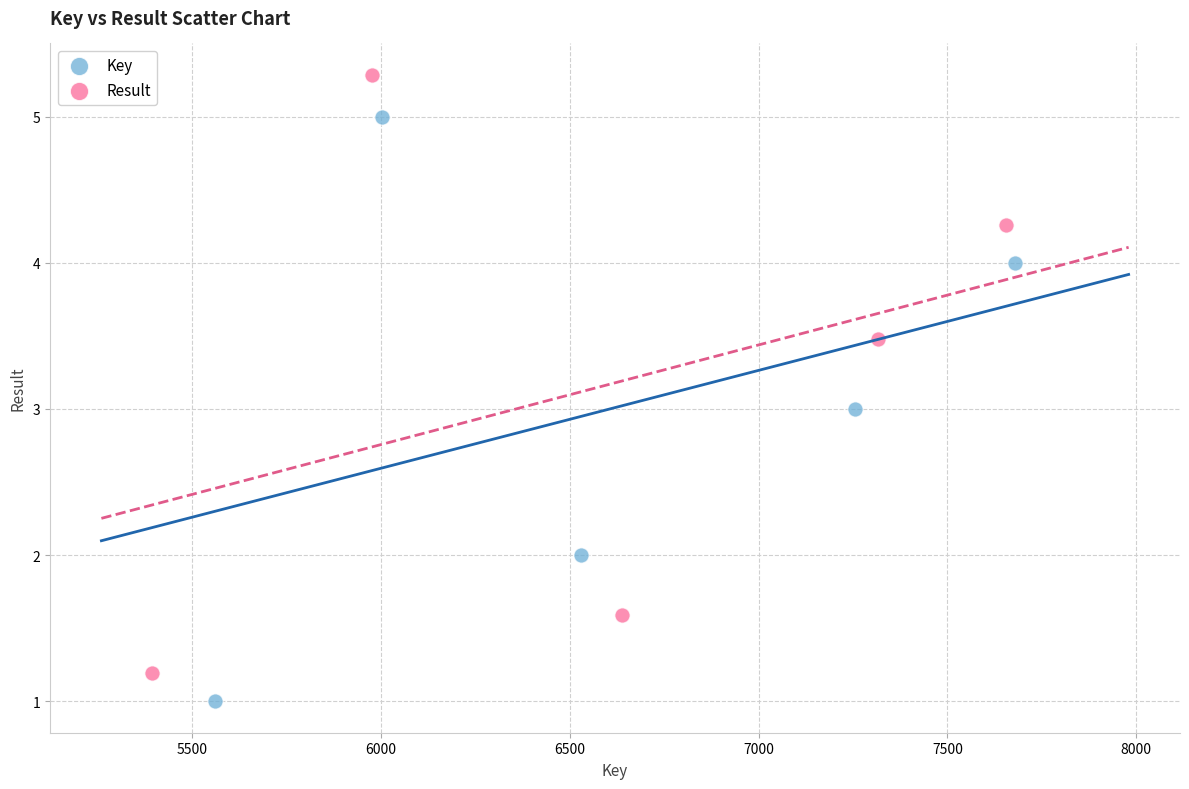

Which series reaches the minimum Y coordinate?

Key